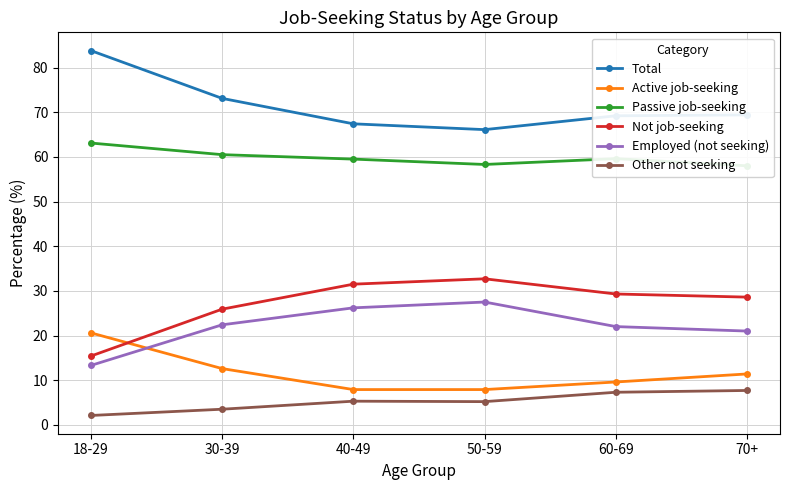

Reading left to right, what are all the values shown in this chart?

Total: 18-29=83.8	30-39=73.1	40-49=67.4	50-59=66.1	60-69=69.2	70+=69.4
Active job-seeking: 18-29=20.6	30-39=12.6	40-49=7.9	50-59=7.9	60-69=9.6	70+=11.4
Passive job-seeking: 18-29=63.1	30-39=60.5	40-49=59.5	50-59=58.3	60-69=59.6	70+=58.0
Not job-seeking: 18-29=15.4	30-39=25.9	40-49=31.5	50-59=32.7	60-69=29.3	70+=28.6
Employed (not seeking): 18-29=13.3	30-39=22.4	40-49=26.2	50-59=27.5	60-69=22.0	70+=21.0
Other not seeking: 18-29=2.1	30-39=3.5	40-49=5.3	50-59=5.2	60-69=7.3	70+=7.7